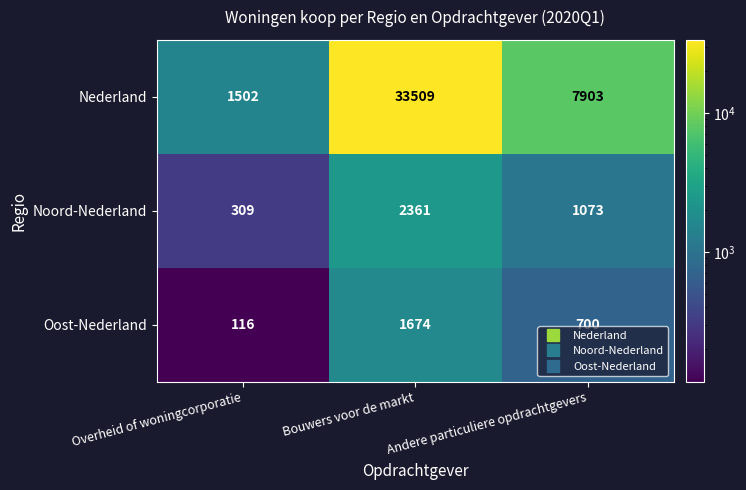

What is the difference between the second highest and minimum values in the Oost-Nederland series?

584